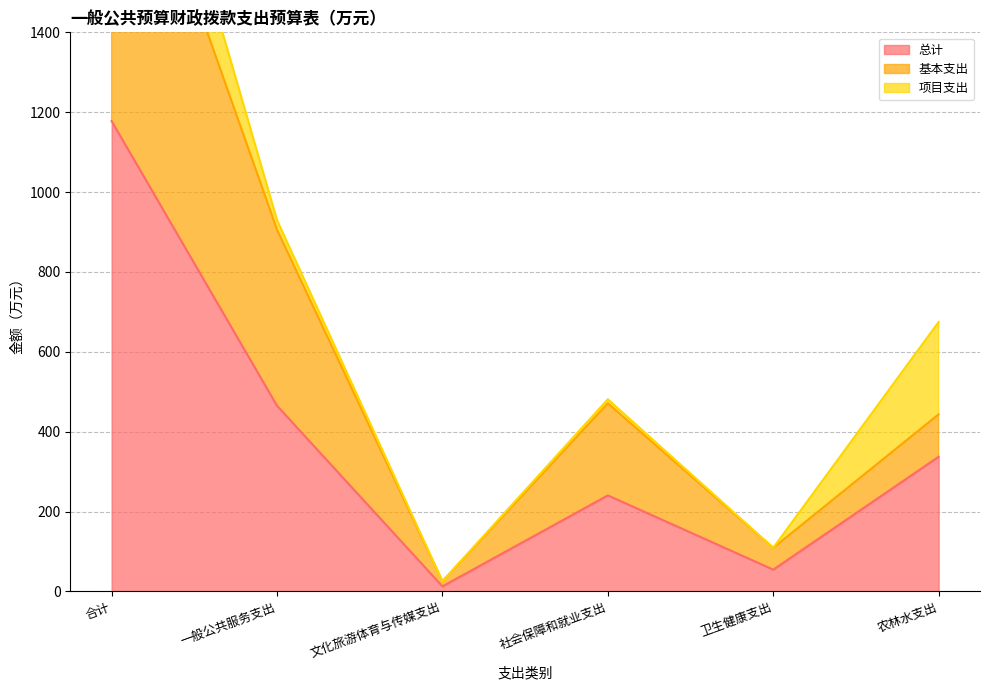

What position from the right is 合计?

6